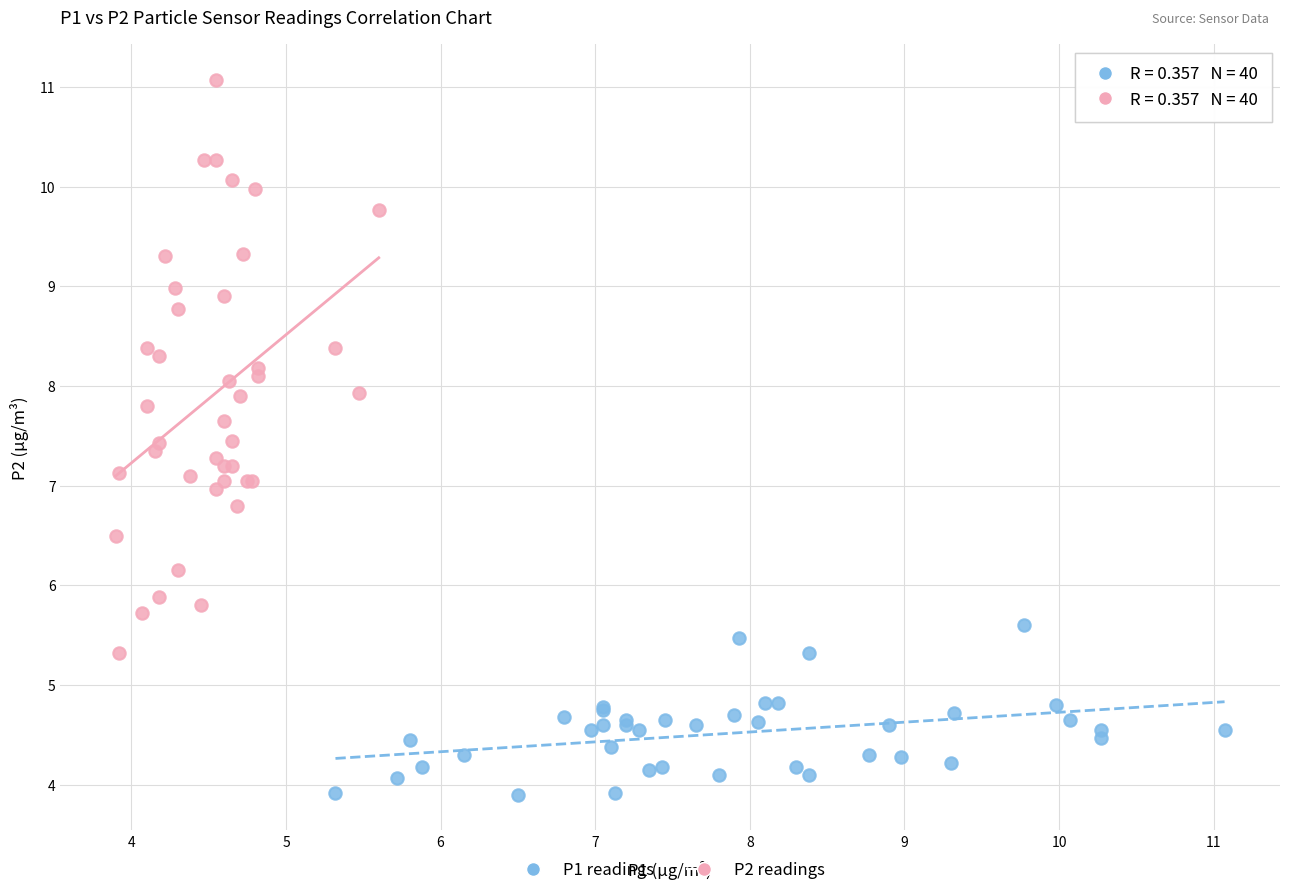

Which series has the largest Y range (max minus min)?

P2 readings